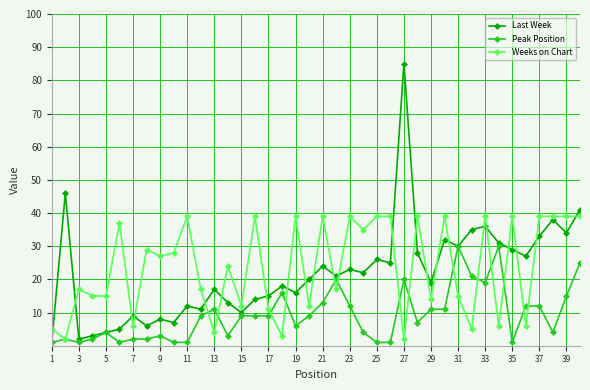

What is the maximum value for Weeks on Chart?

39